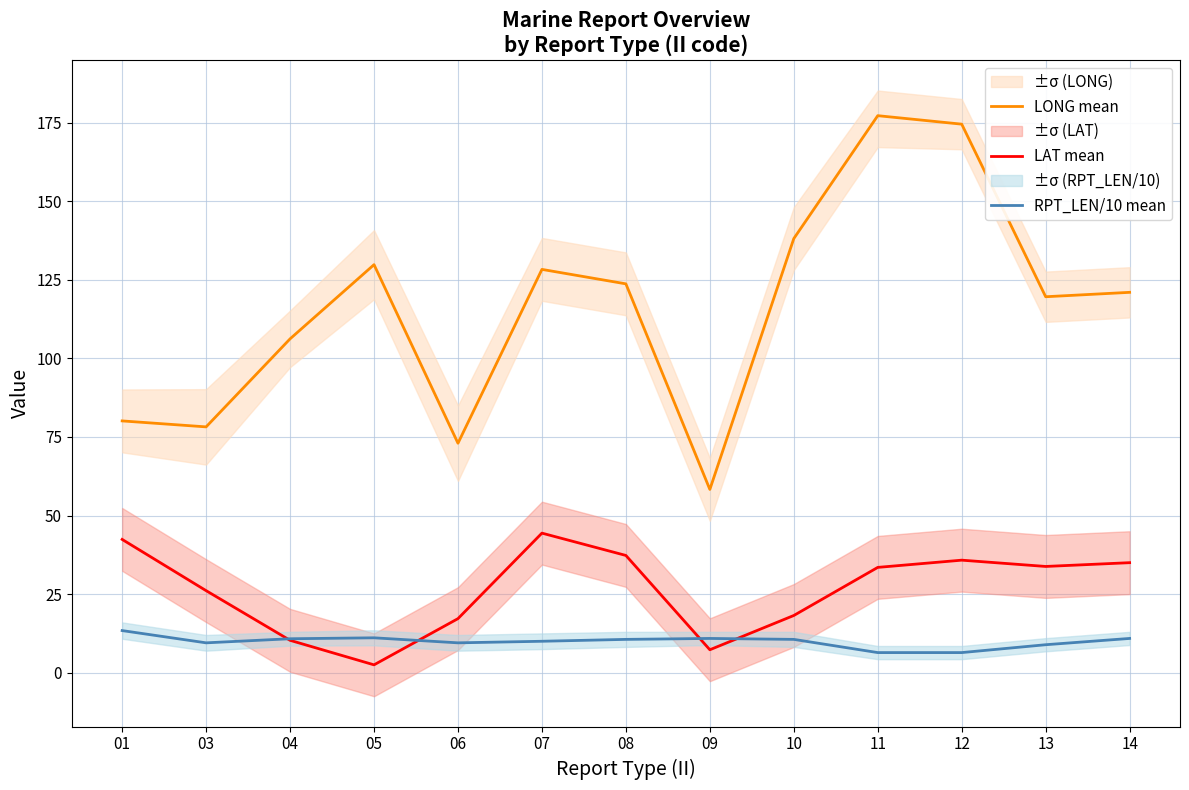

How many interior local peaks does the LONG mean series have?

3